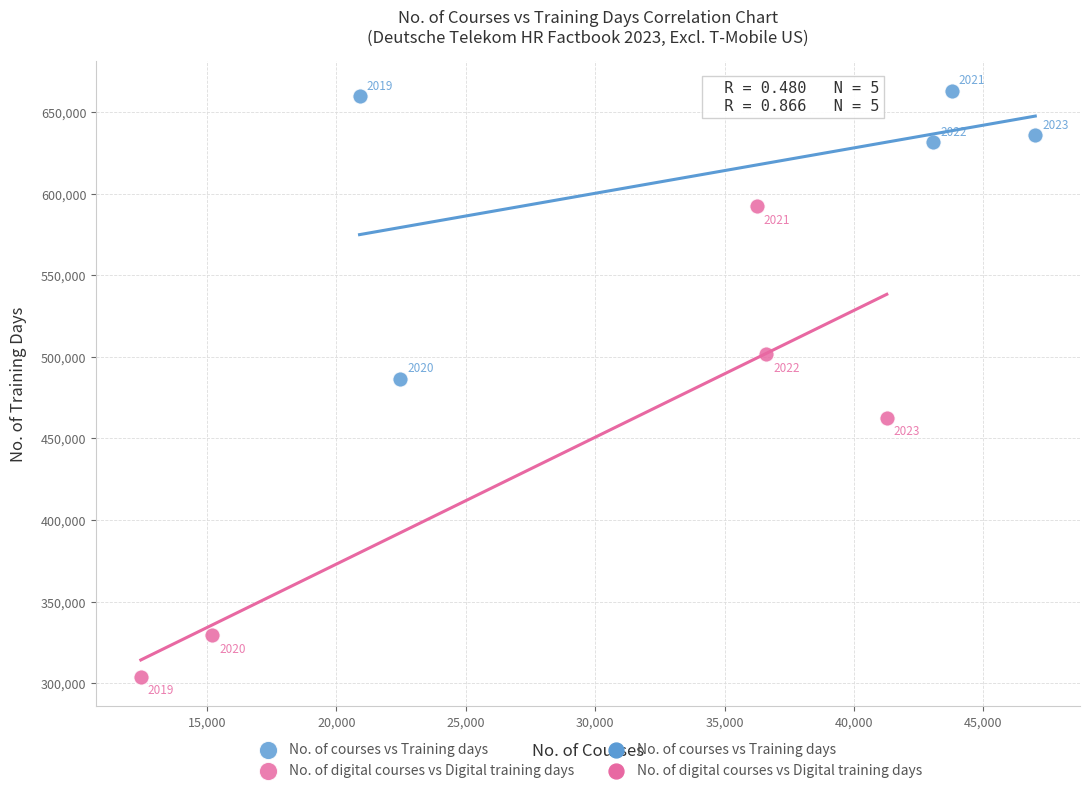

Which series reaches the maximum Y coordinate?

No. of courses vs Training days